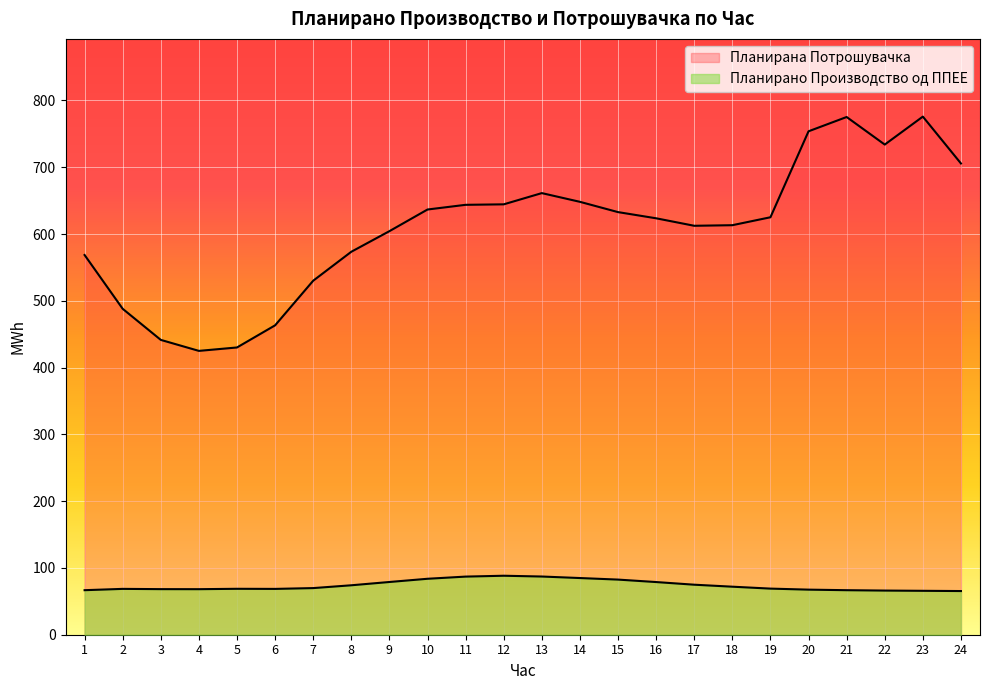

Where is Планирана Потрошувачка nearest to the value 600?

9